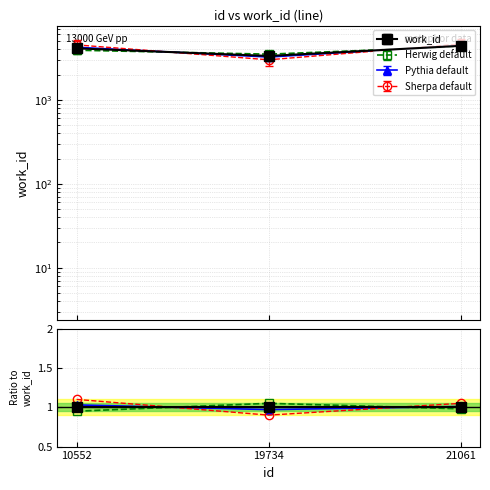

What is the value of the Pythia default point at the 2nd from the left?

1.0